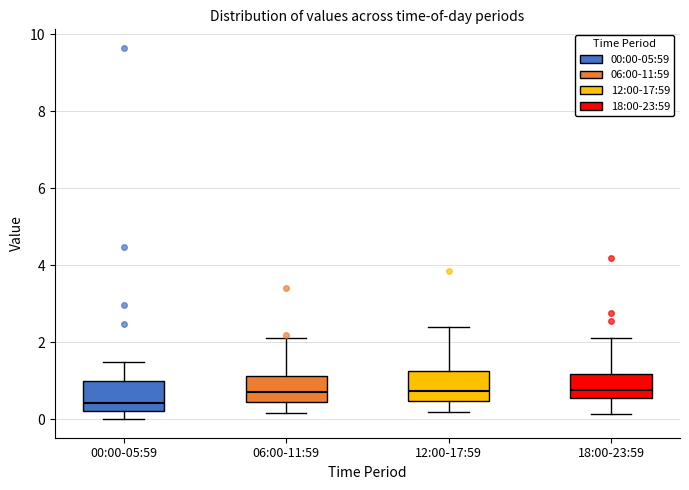

Where does the median line of the box for 18:00-23:59 sit on the y-axis? The values are not printed on the chart, so give them approximately, as read against the axis.

0.8